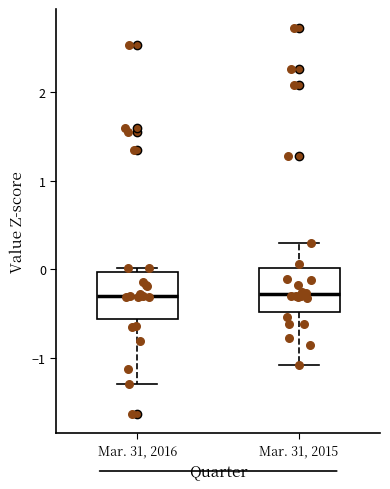

Reading left to right, read every box against the y-axis: the position of its median line, the range the box covers, and the ends of its whiskers. The values are not printed on the chart, so give them approximately, as read against the axis.

Mar. 31, 2016: median -0.3, box -0.6 to 0.0, whiskers -1.3 to 0.0 (just above the box's upper edge)
Mar. 31, 2015: median -0.3, box -0.5 to 0.0, whiskers -1.1 to 0.3